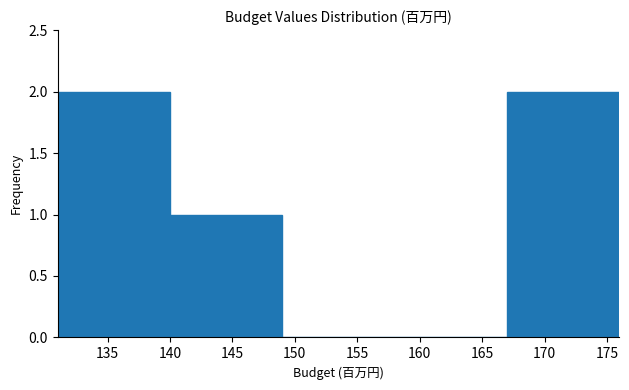

What is the height of the bar covering 140 to 149 on the x-axis? The values are not printed on the chart, so give them approximately, as read against the axis.

1